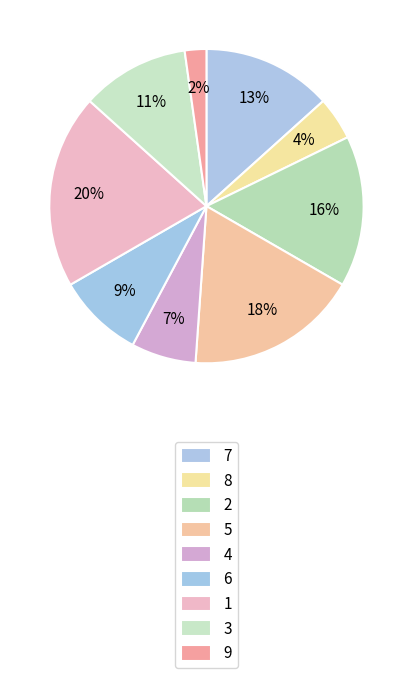

How many slices are in this pie chart?

9